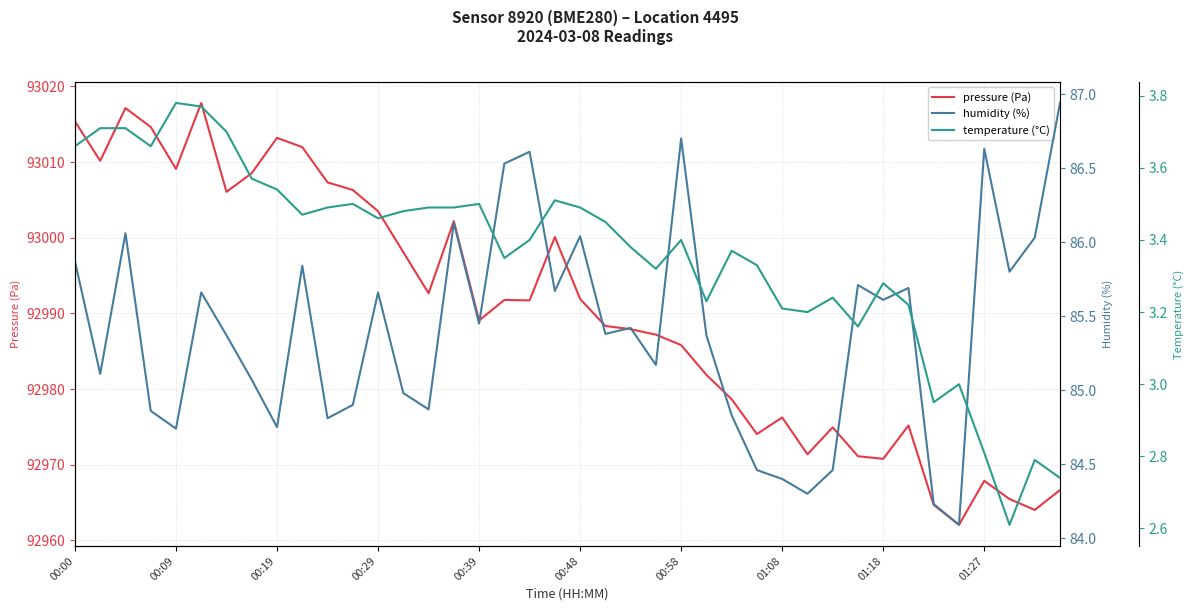

What is the difference between the maximum and minimum values in the pressure (Pa) series?

55.8